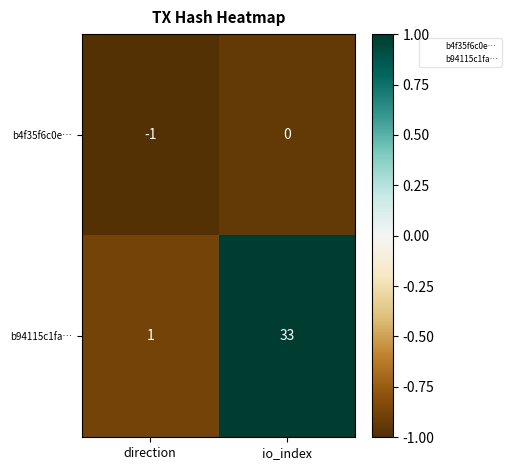

What is the sum of the b94115c1fa… values at io_index and direction?

34